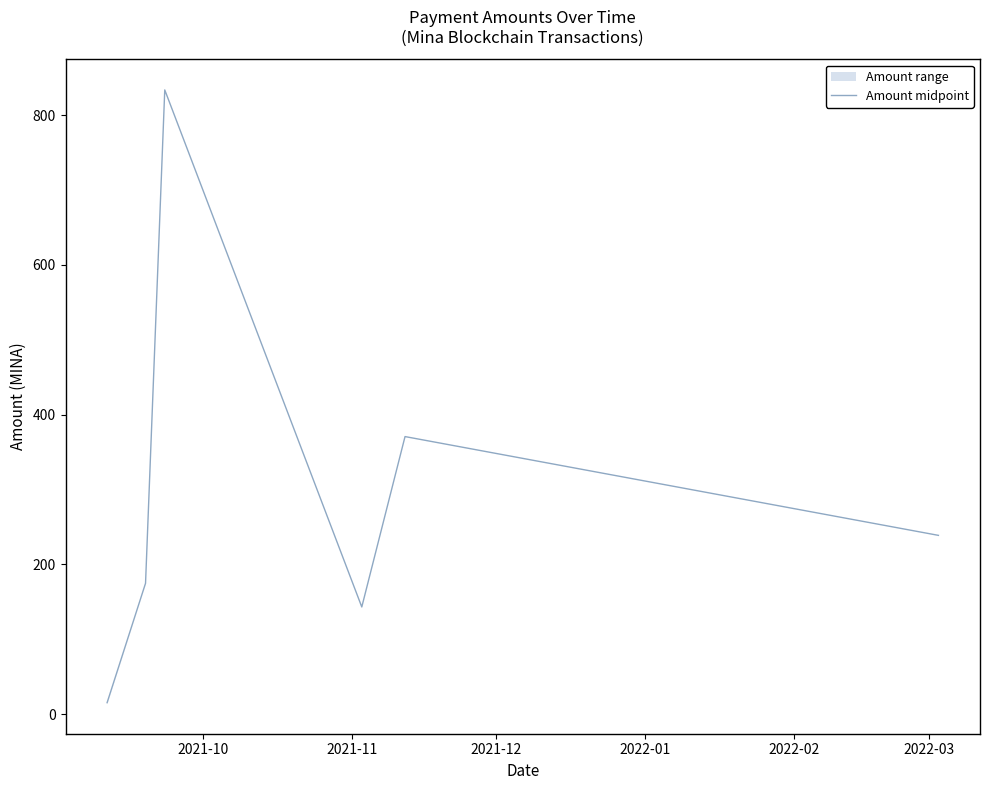

Reading left to right, what are all the values shown in this chart?

15.2	15.2	174.7	174.7	833.9	833.9	143.1	143.1	370.7	370.7	238.7	238.7